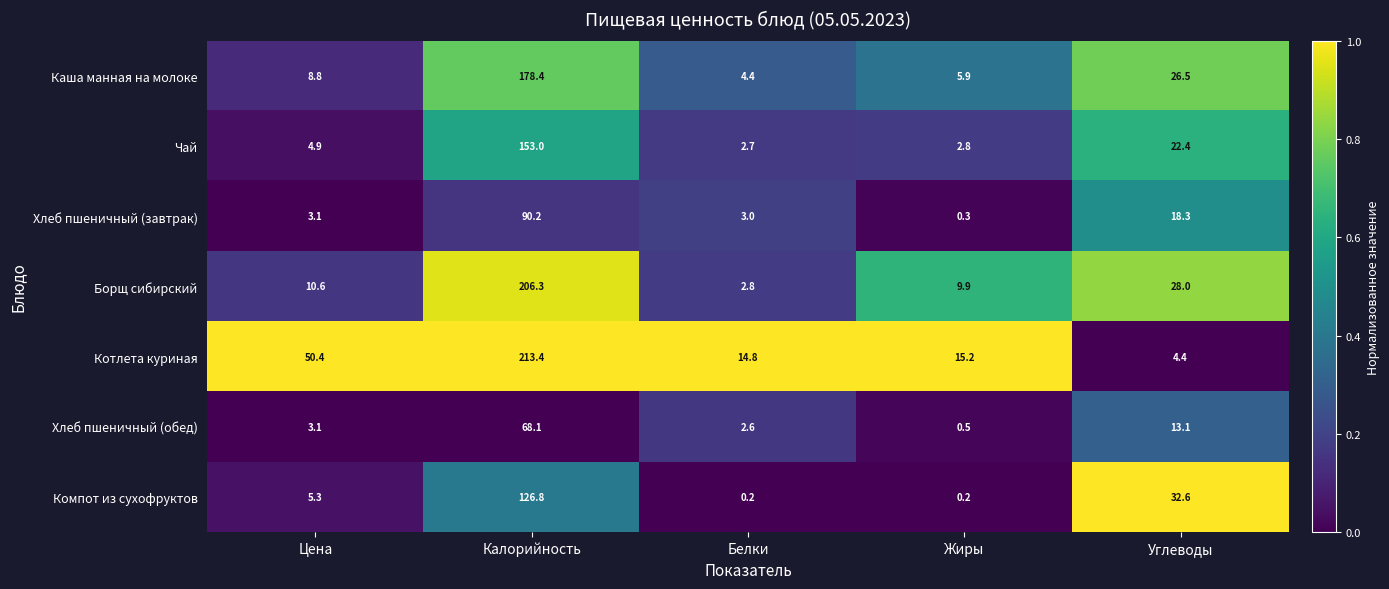

Where does the Компот из сухофруктов series first go above 5?

Цена